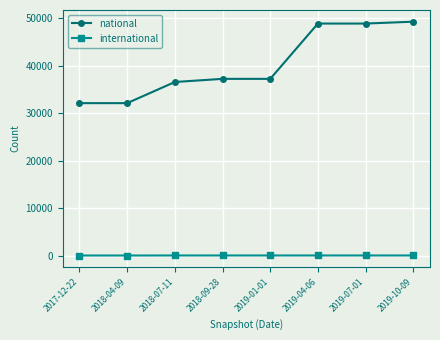

True or false: international and national cross at least once.

False